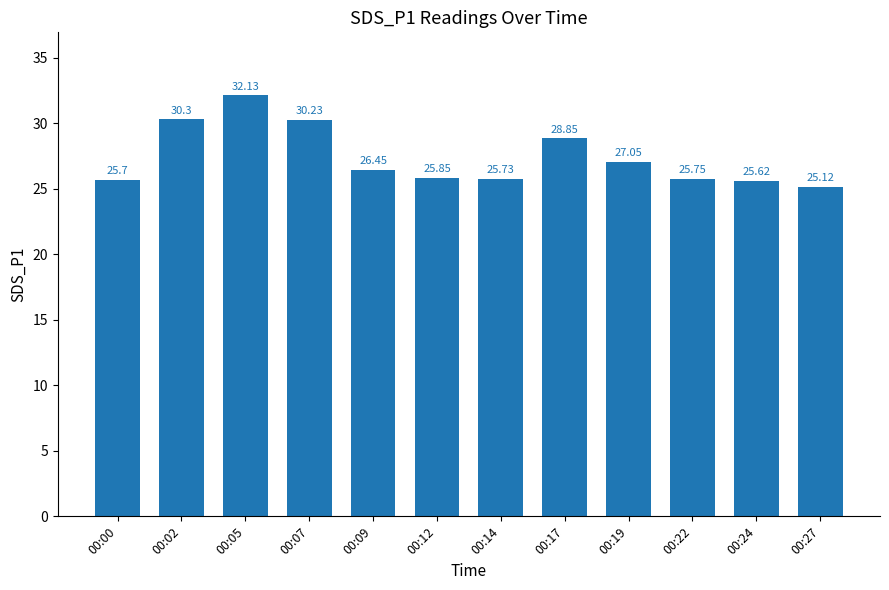

How many data points are less than 26?

6